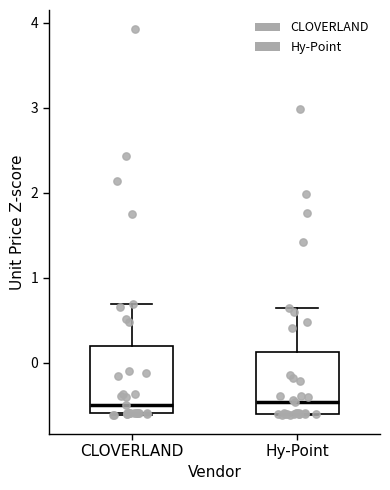

Reading left to right, transcribe this box plot: for each box, give where its median line is, the range the box spans, and where its two whiskers end, as read against the y-axis. The values are not printed on the chart, so give them approximately, as read against the axis.

CLOVERLAND: median -0.5, box -0.6 to 0.2, whiskers -0.6 to 0.7
Hy-Point: median -0.5, box -0.6 to 0.1, whiskers -0.6 to 0.6